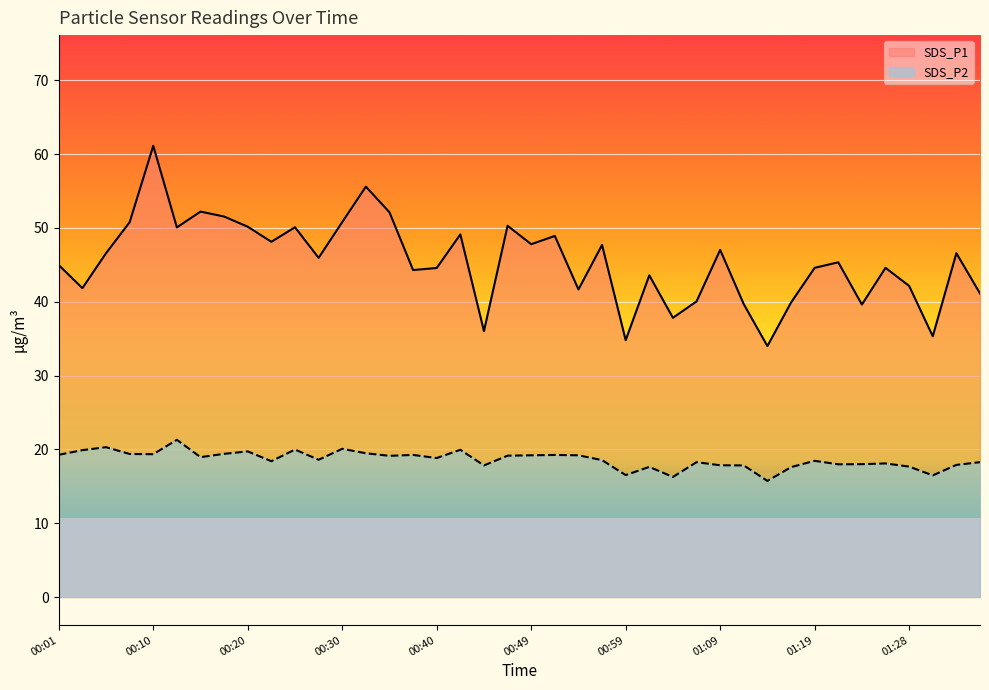

Rank the series by their maximum value, from highest to lowest.

SDS_P1, SDS_P2